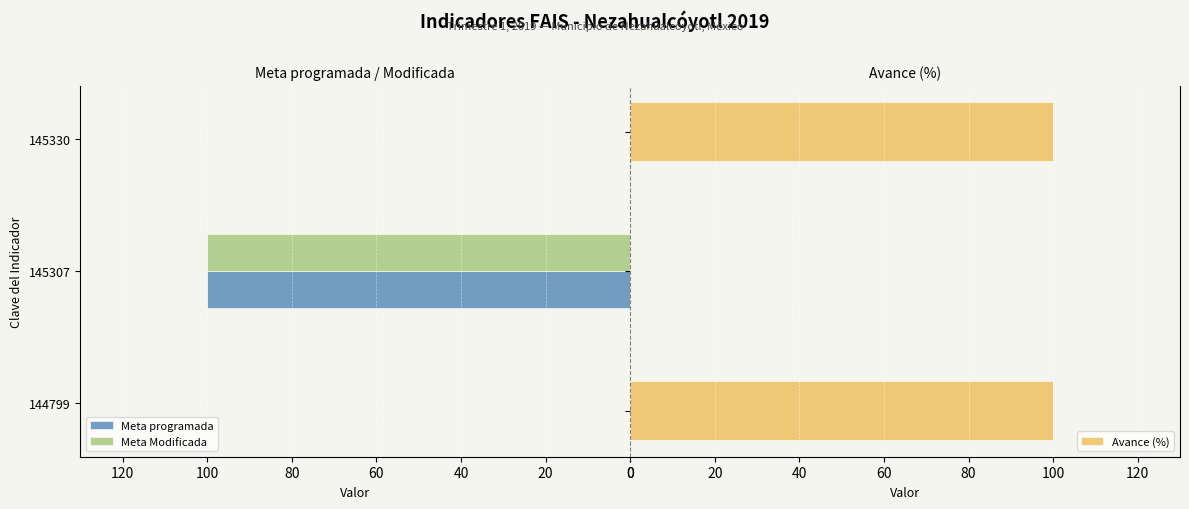

What are all the series names shown in the legend?

Meta programada, Meta Modificada, Avance (%)